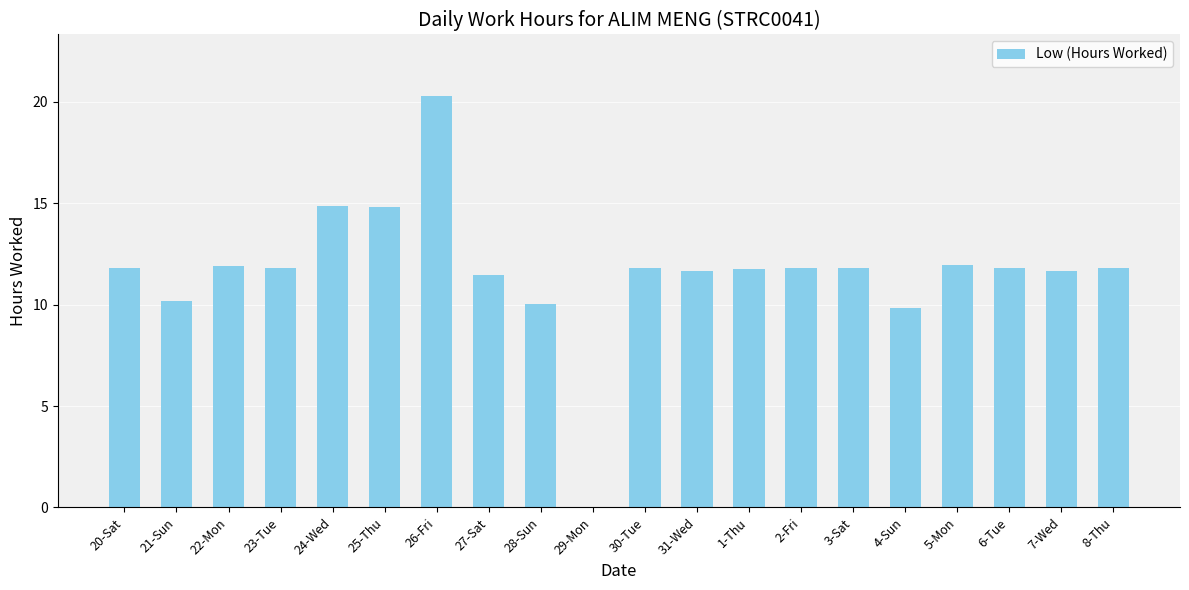

Which has a higher value, 5-Mon or 1-Thu?

5-Mon